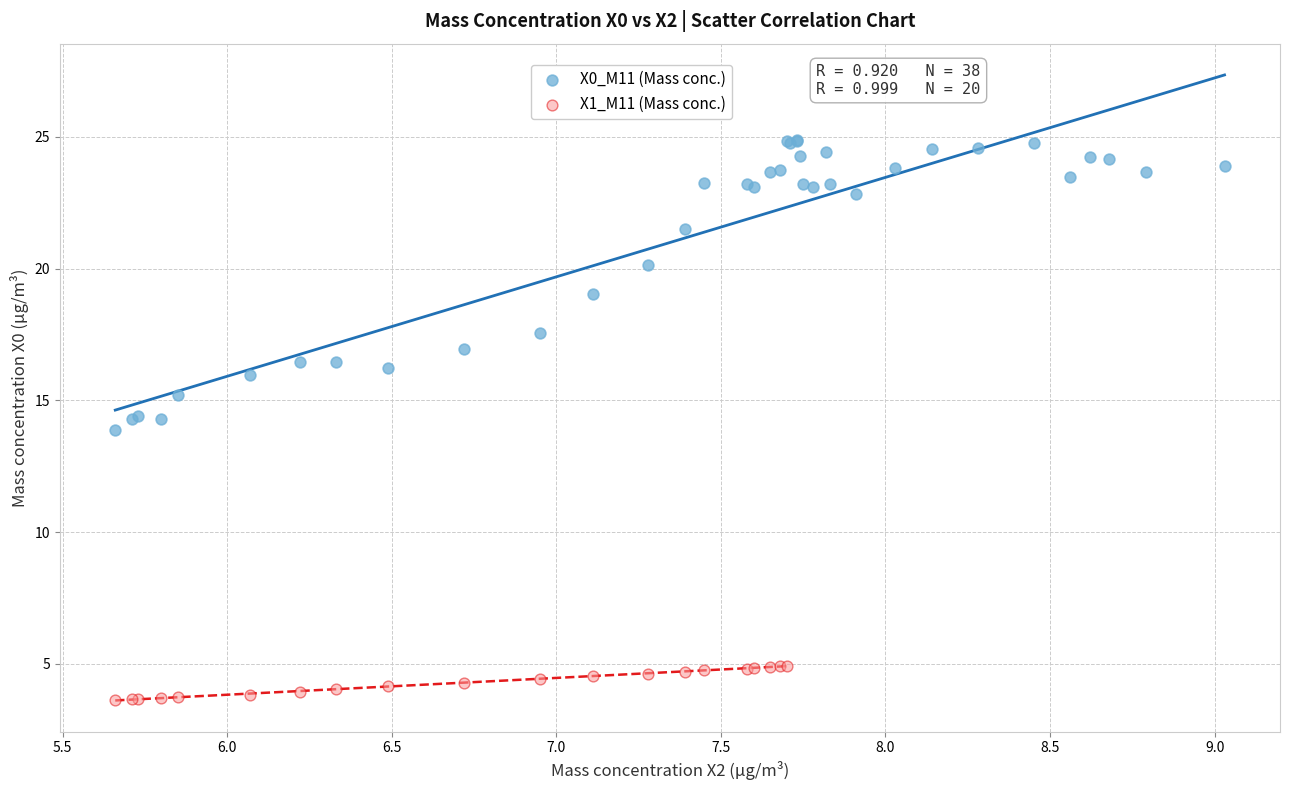

Which series contains the highest Y value?

X0_M11 (Mass conc.)